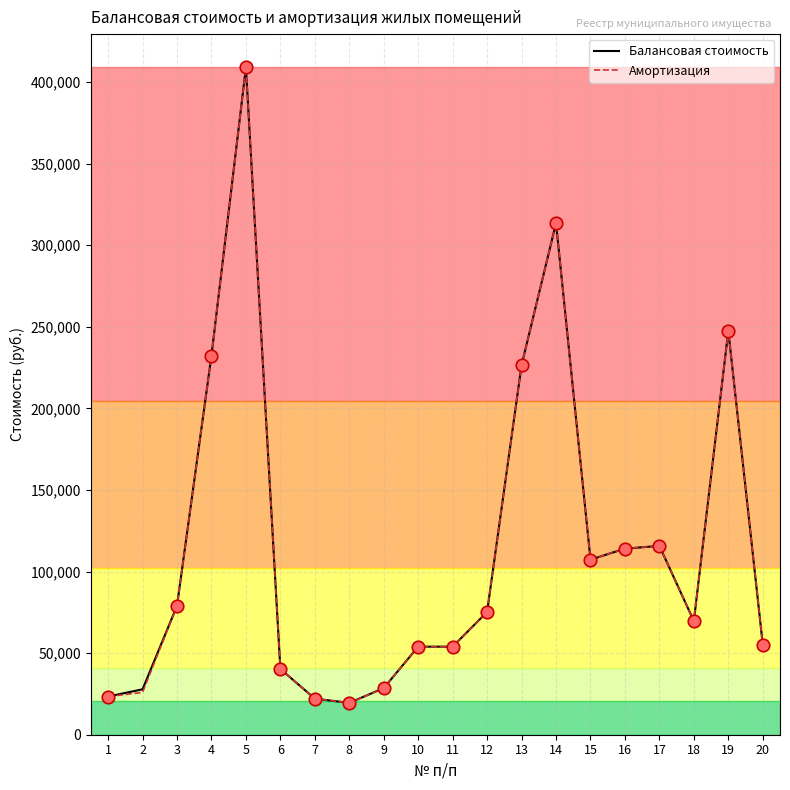

Is it true that Амортизация equals 232269.0 at 4?

True